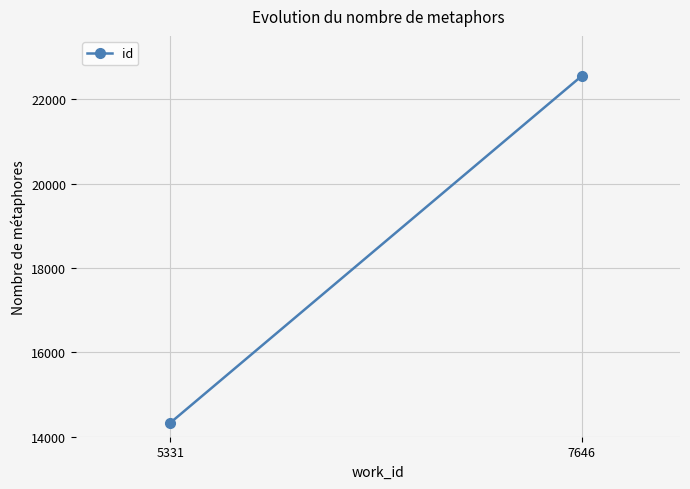

List the labels in order of value, smallest first.

5331, 7646